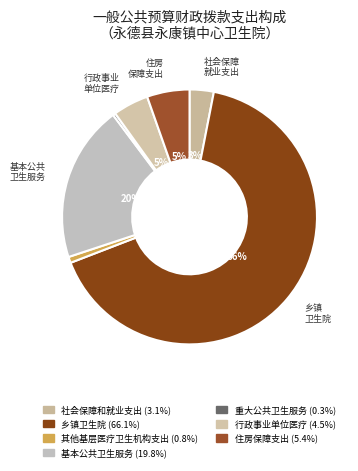

True or false: 社会保障和就业支出 accounts for 18% of the total.

False